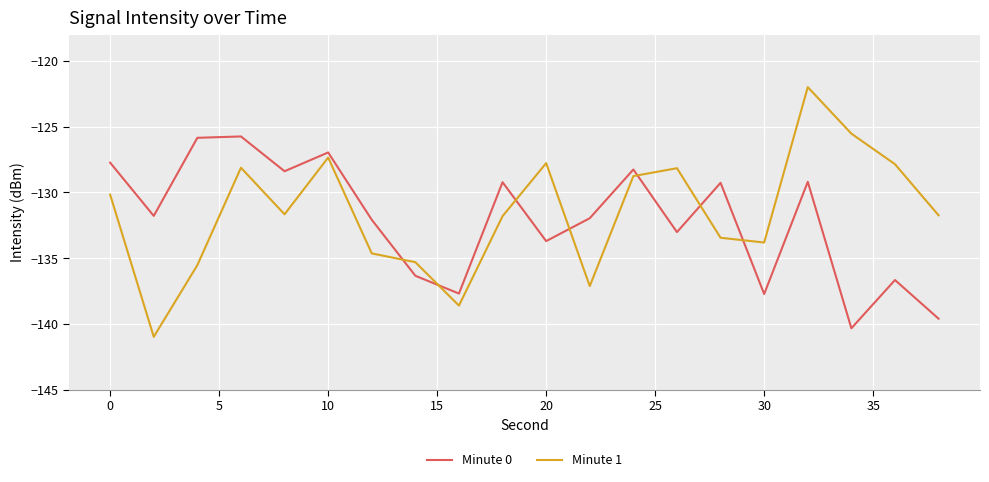

True or false: Minute 0 and Minute 1 cross at least once.

True